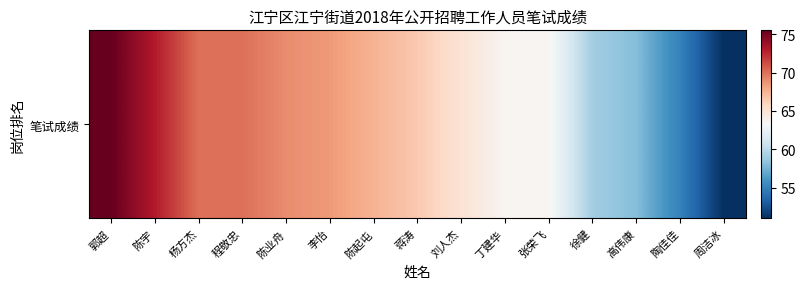

The value at 陈起屯 is 38.6. True or false?

False